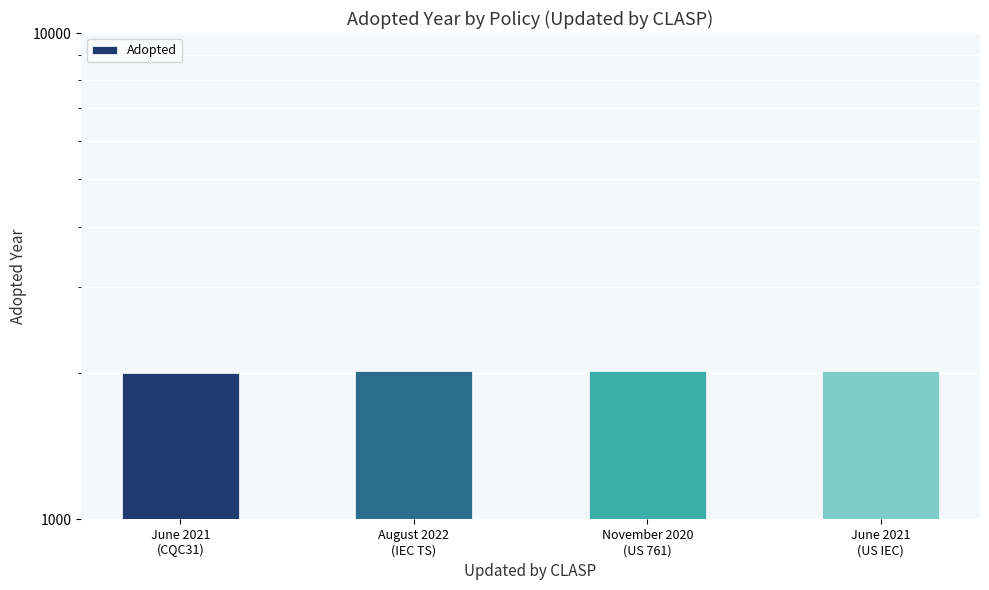

Reading left to right, what are all the values shown in this chart?

2004	2022	2019	2021